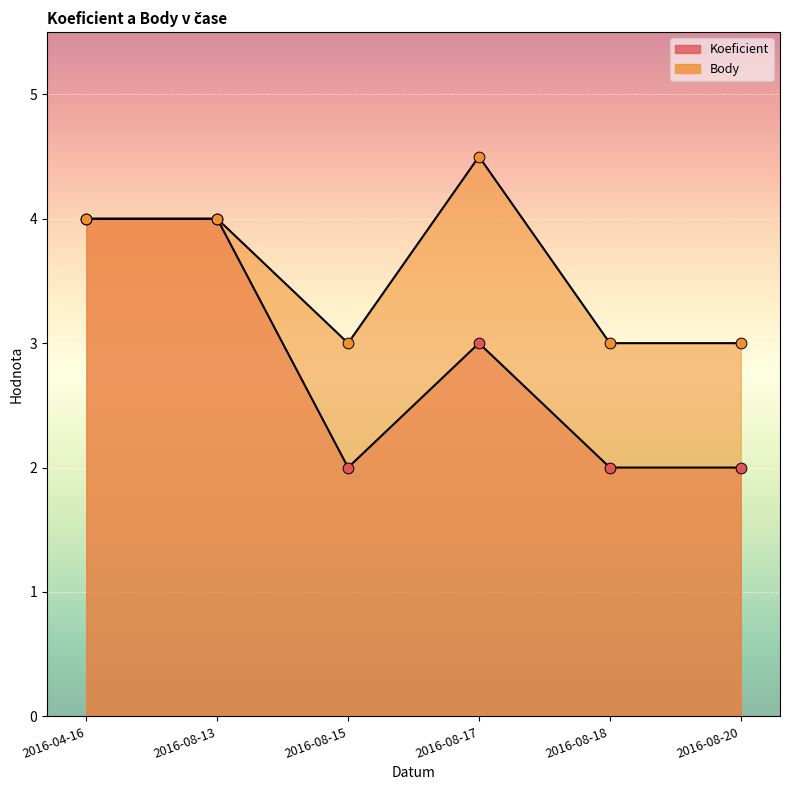

Which series has the widest spread of Y values?

Koeficient